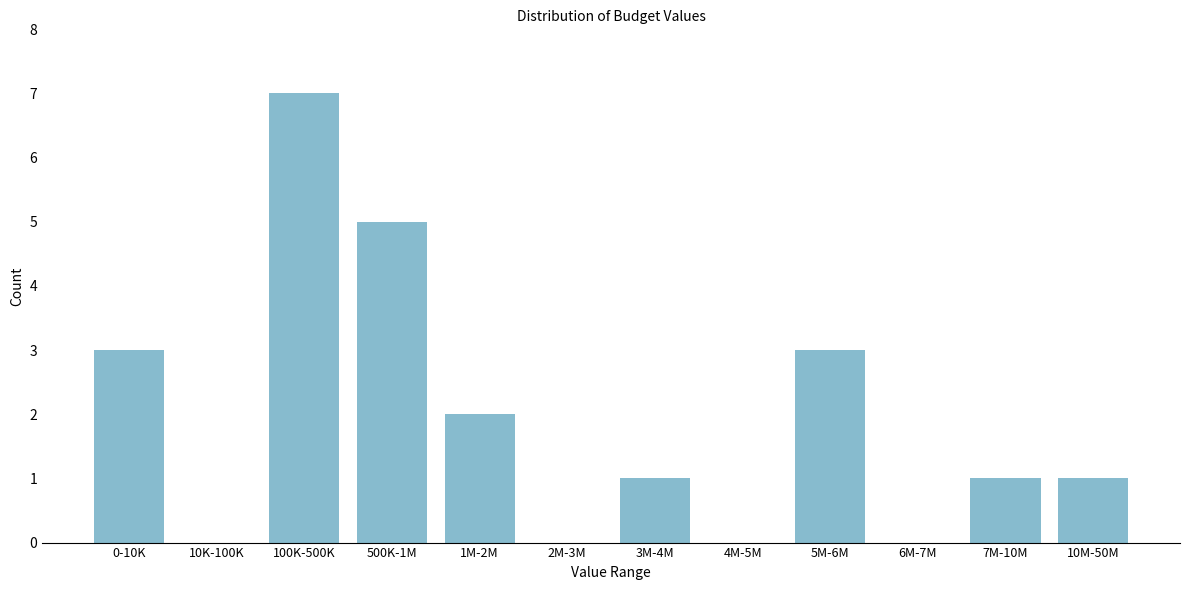

Reading left to right, transcribe all the data shown in this chart.

0-10K=3	10K-100K=0	100K-500K=7	500K-1M=5	1M-2M=2	2M-3M=0	3M-4M=1	4M-5M=0	5M-6M=3	6M-7M=0	7M-10M=1	10M-50M=1